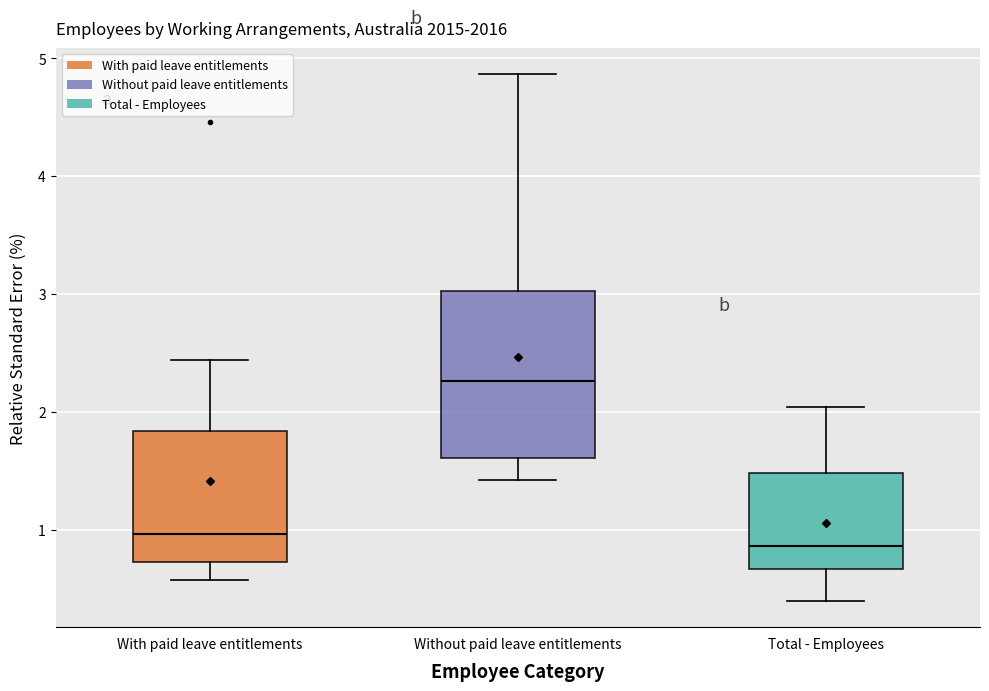

Comparing the boxes themselves (not the whiskers), which one is the tallest?

Without paid leave entitlements